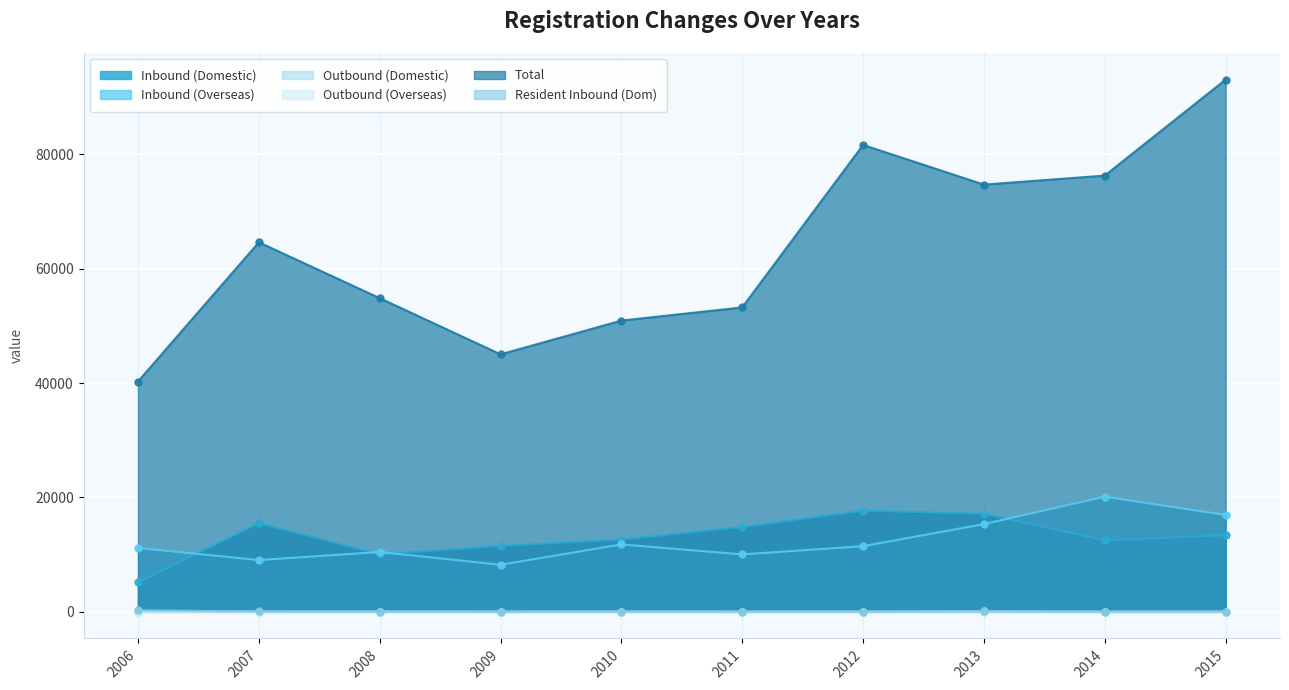

Reading left to right, what are all the values shown in this chart?

Inbound (Domestic): 2006=5175	2007=15540	2008=10068	2009=11548	2010=12651	2011=14855	2012=17698	2013=17177	2014=12502	2015=13432
Inbound (Overseas): 2006=11174	2007=9056	2008=10469	2009=8231	2010=11792	2011=10044	2012=11484	2013=15345	2014=20139	2015=16942
Outbound (Domestic): 2006=5	2007=1	2008=4	2009=3	2010=17	2011=4	2012=0	2013=1	2014=0	2015=0
Outbound (Overseas): 2006=6	2007=24	2008=23	2009=8	2010=6	2011=5	2012=15	2013=73	2014=2	2015=9
Total: 2006=40271	2007=64622	2008=54855	2009=45030	2010=50930	2011=53240	2012=81649	2013=74708	2014=76289	2015=93071
Resident Inbound (Dom): 2006=268	2007=68	2008=42	2009=19	2010=46	2011=27	2012=54	2013=94	2014=38	2015=45